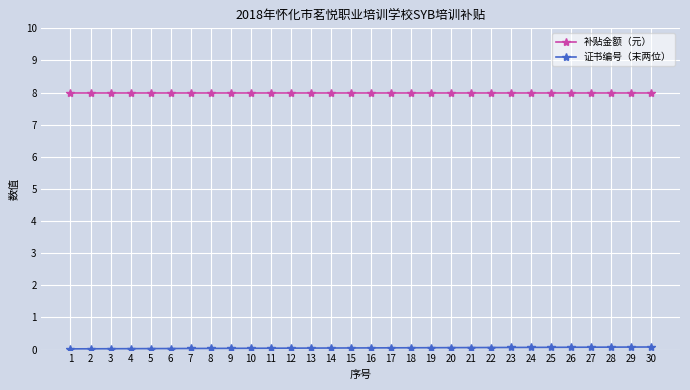

Which series has the largest total across all categories?

补贴金额（元）